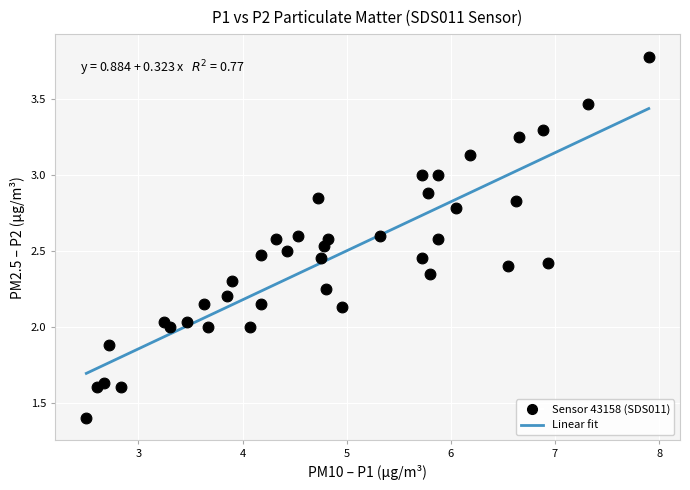

What is the range of X values (max minus min)?

5.4